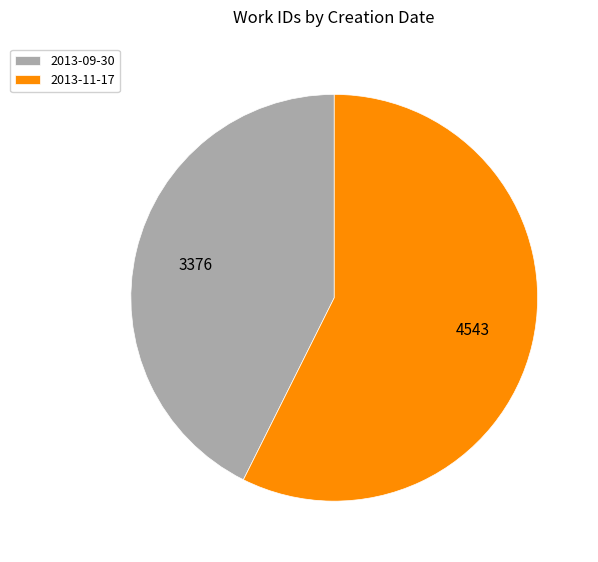

Does any single category account for the majority?

Yes